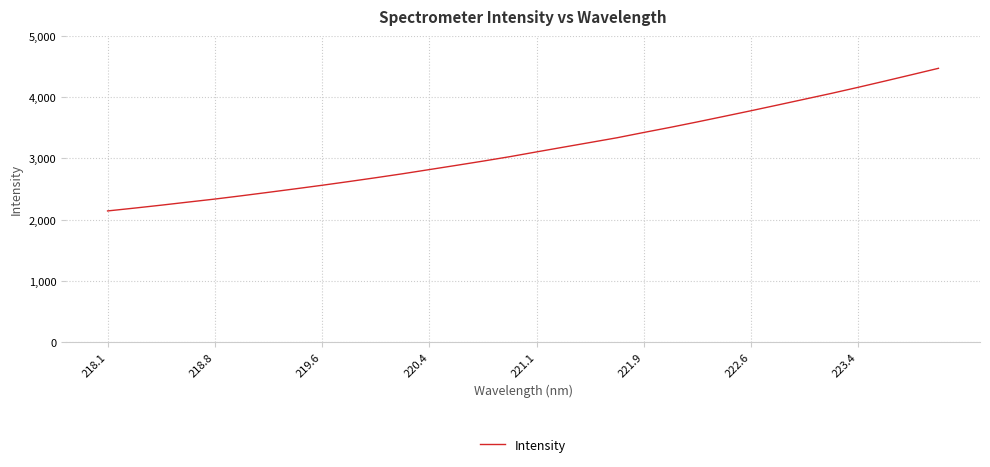

What is the difference between the maximum and minimum values?

2330.0